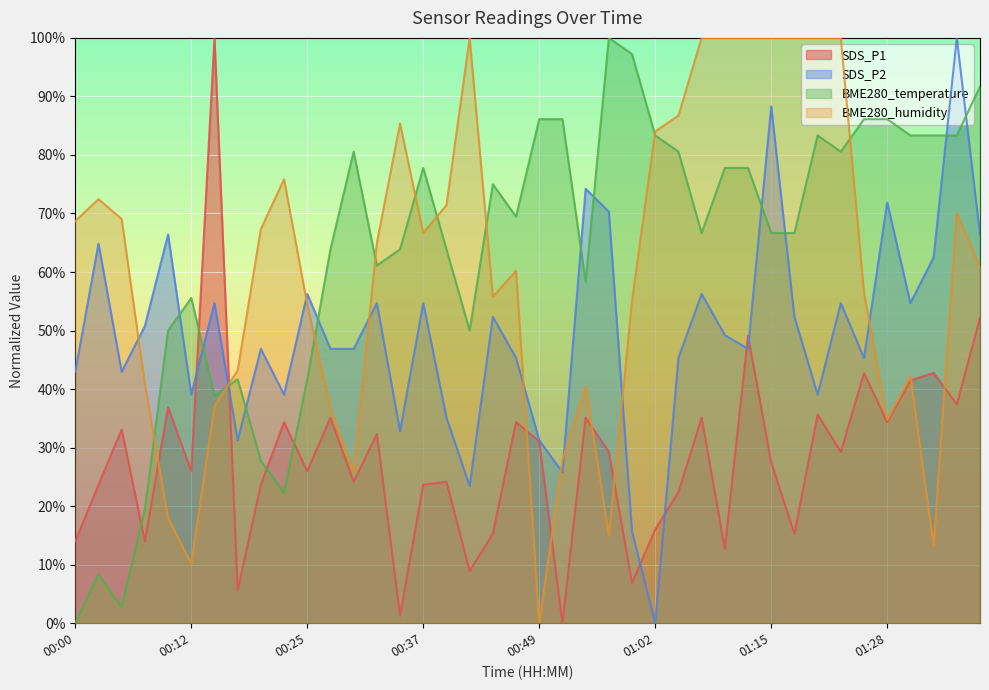

How many interior local valleys does the BME280_temperature series have?

9